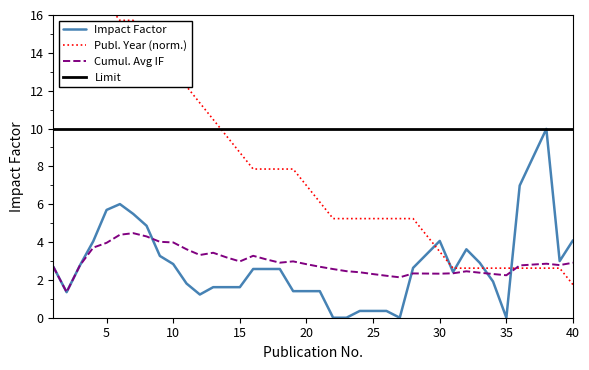

What is the maximum value for Cumul. Avg IF?

4.5